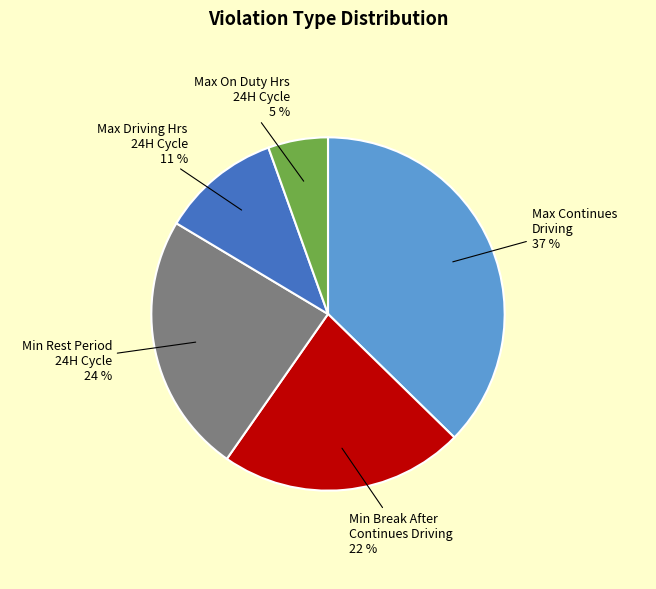

To the nearest percent, what is the difference between the Max Continues Driving and Max Driving Hrs 24H Cycle slice percentages?

26%